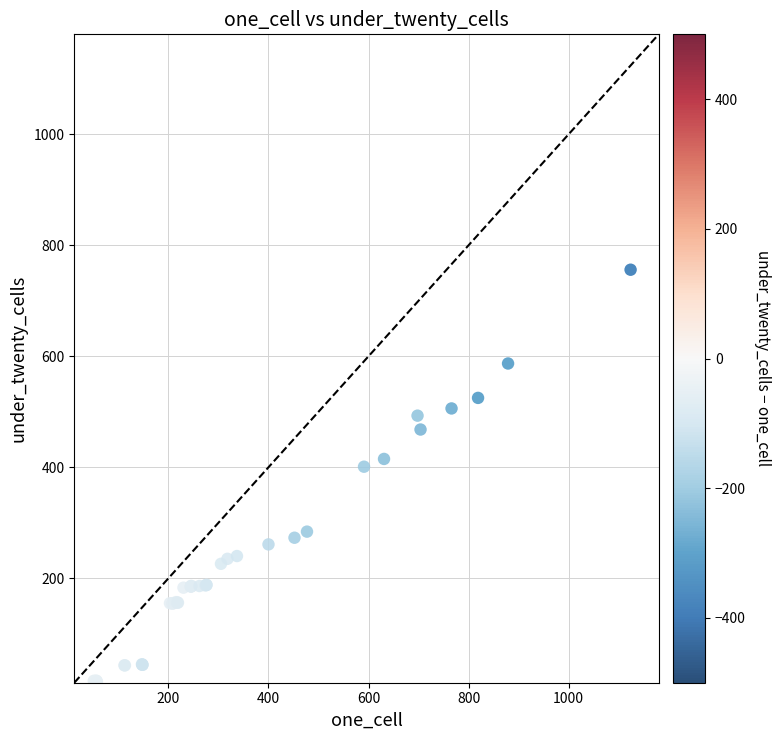

What Y value in the scatter plot is closest to 384?

401